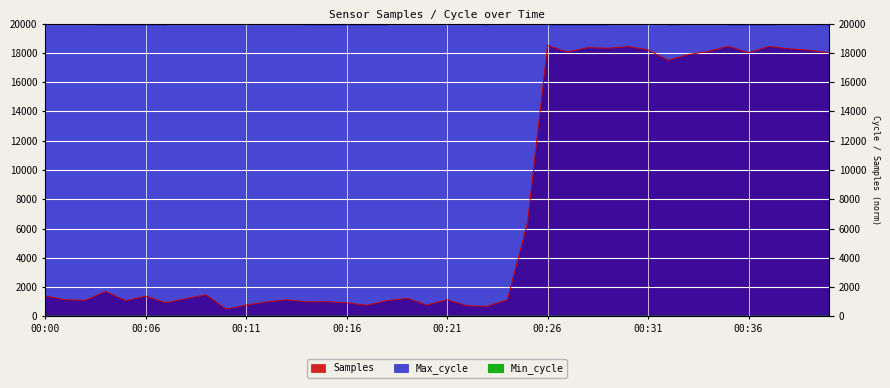

How many distinct data groups are displayed?

2